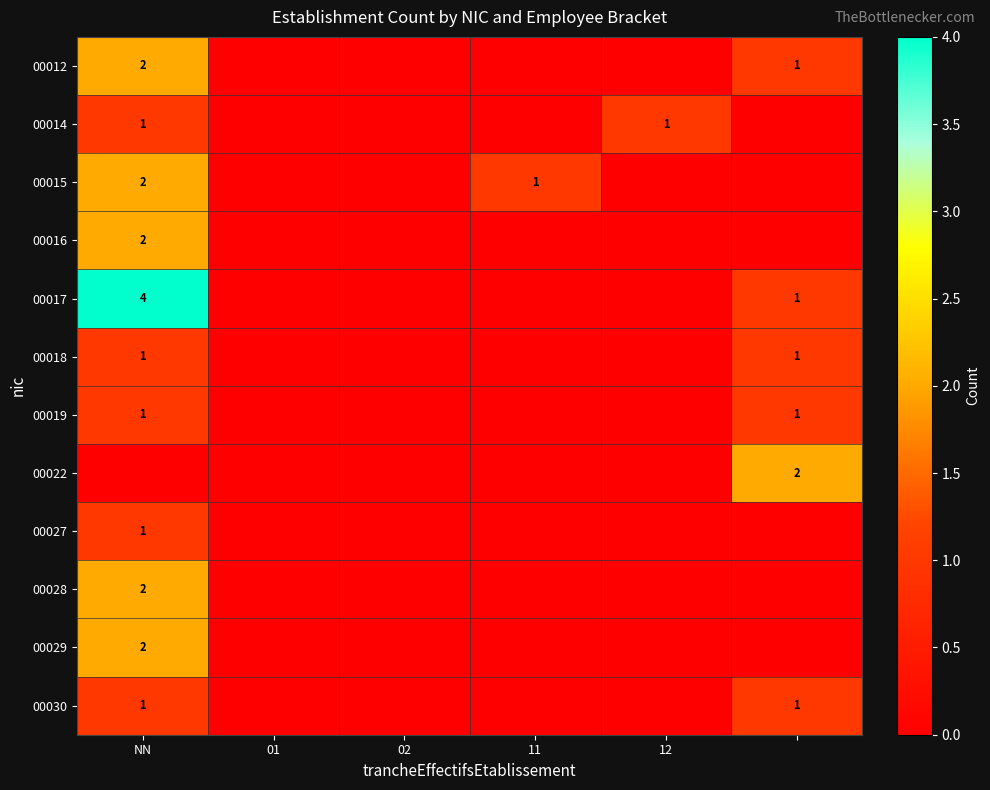

What is the difference between the maximum and minimum values in the 00027 series?

1